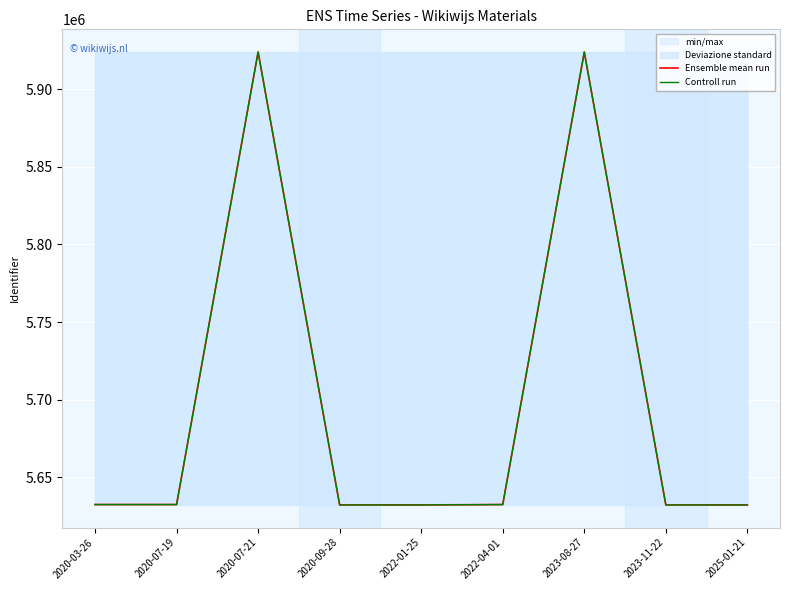

Reading left to right, what are all the values shown in this chart?

Ensemble mean run: 2020-03-26=5632491	2020-07-19=5632489	2020-07-21=5923883	2020-09-28=5632244	2022-01-25=5632250	2022-04-01=5632487	2023-08-27=5923885	2023-11-22=5632251	2025-01-21=5632243
Controll run: 2020-03-26=5632493	2020-07-19=5632491	2020-07-21=5923885	2020-09-28=5632247	2022-01-25=5632251	2022-04-01=5632489	2023-08-27=5923797	2023-11-22=5632250	2025-01-21=5632245